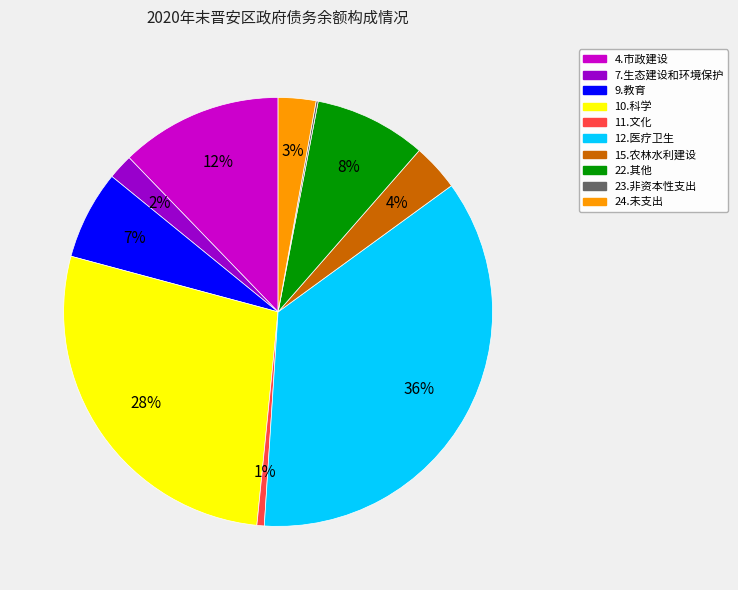

To the nearest percent, what is the average slice percentage?

10%